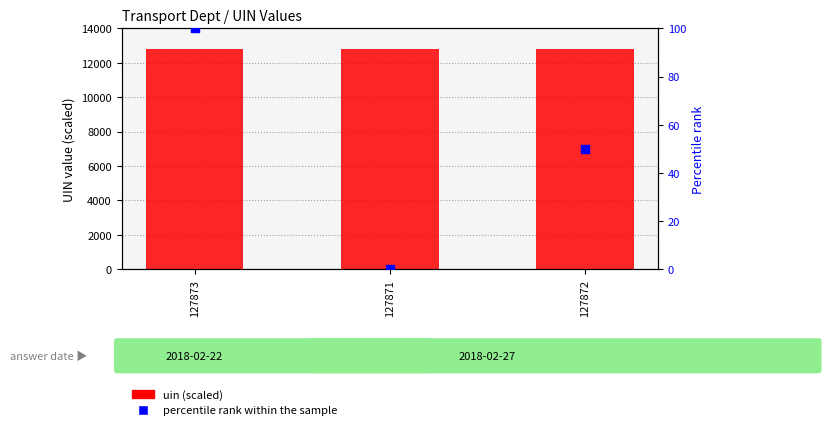

Which series reaches the maximum Y coordinate?

uin (scaled)